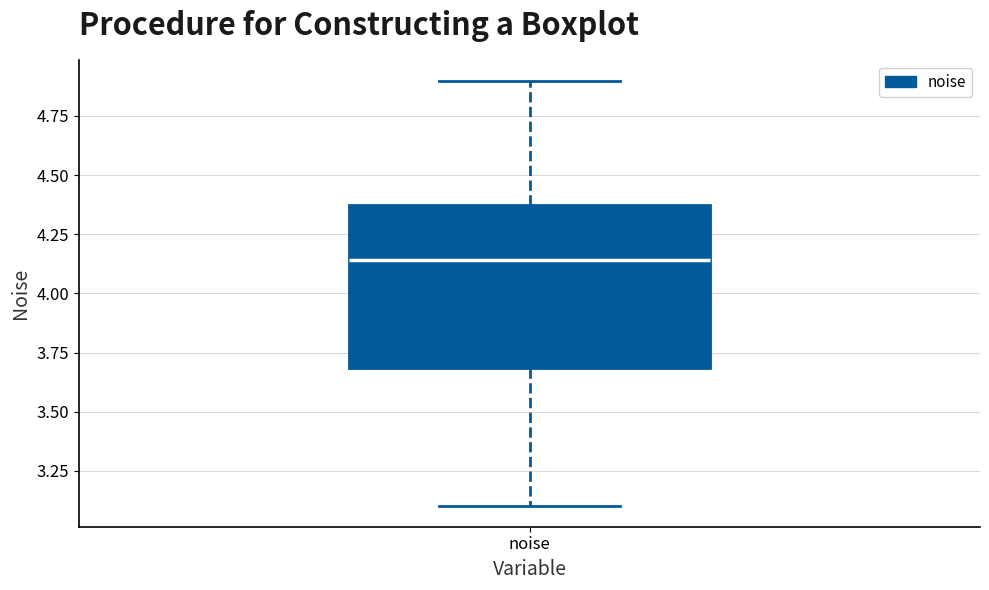

Where is the upper edge of the box for noise on the y-axis? The values are not printed on the chart, so give them approximately, as read against the axis.

4.35